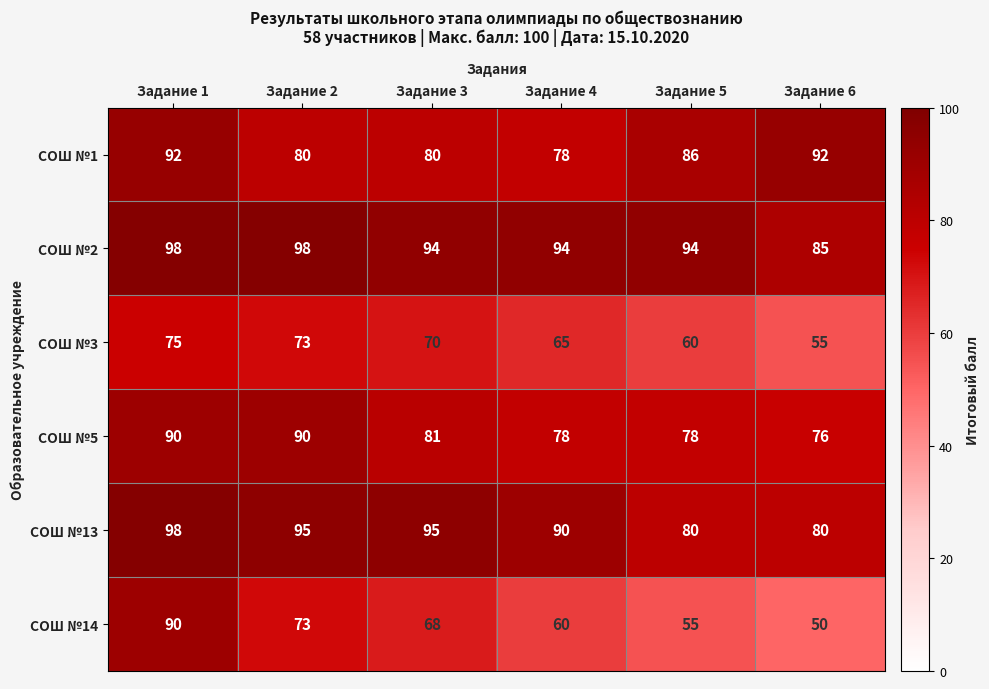

At Задание 6, list the series in order from largest to smallest.

СОШ №1, СОШ №2, СОШ №13, СОШ №5, СОШ №3, СОШ №14